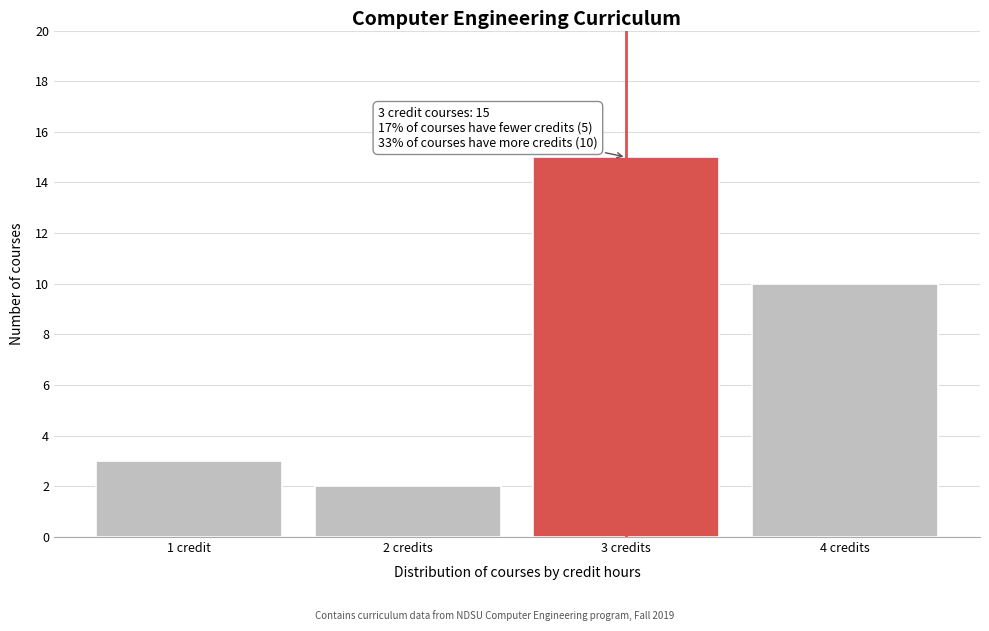

Reading left to right, what are all the values shown in this chart?

3	2	15	10